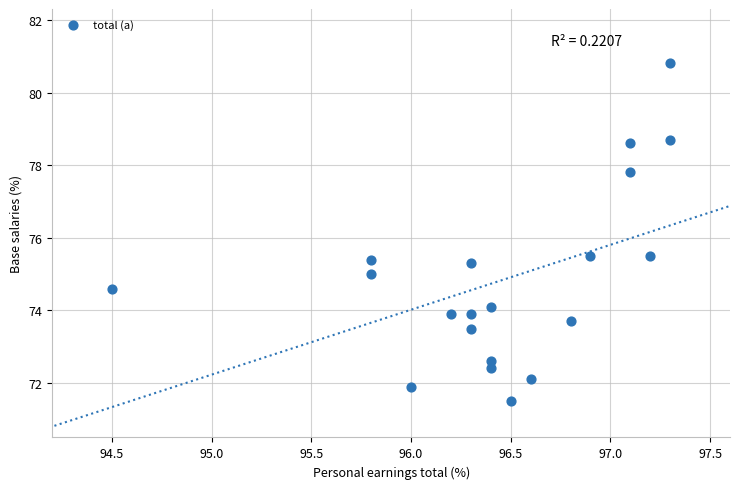

What is the range of X values (max minus min)?

2.8